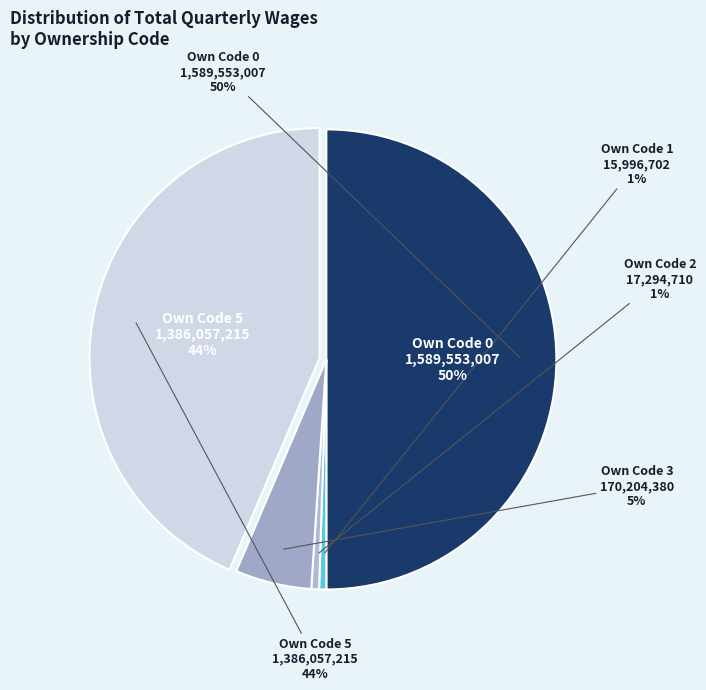

To the nearest percent, what is the difference between the largest and smallest slice percentages?

49%